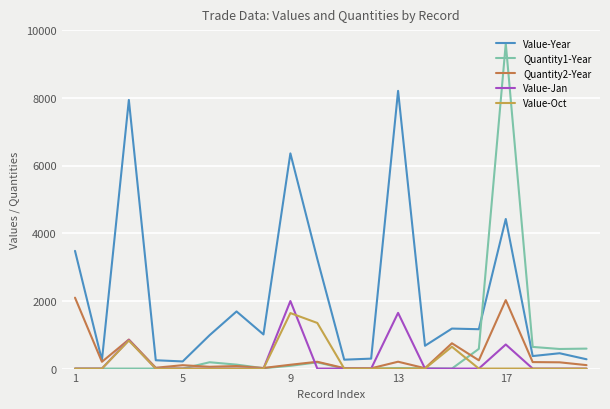

True or false: Value-Jan and Value-Year intersect in this chart.

False